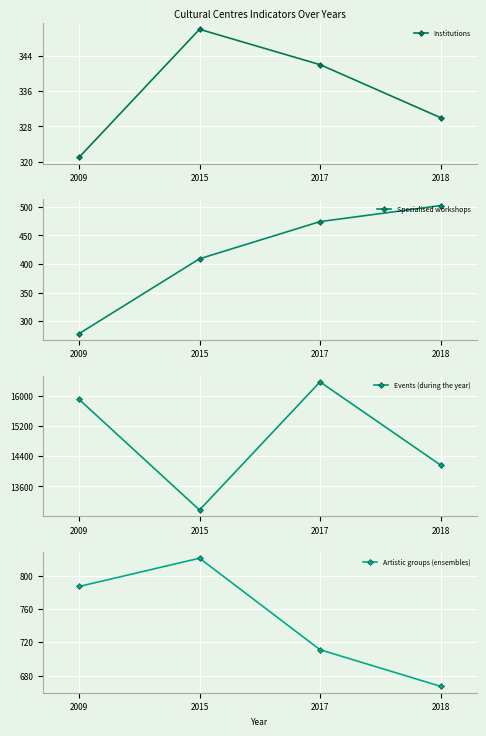

What is the difference between the highest and lowest values at 2018?

13838